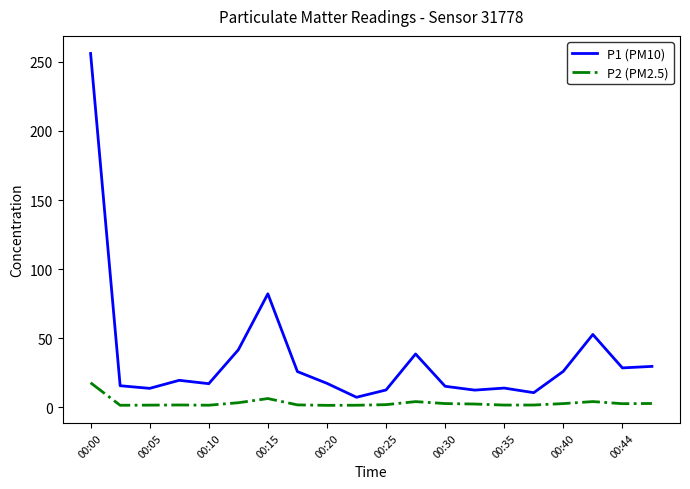

At how many categories does at least one series exceed 182?

1